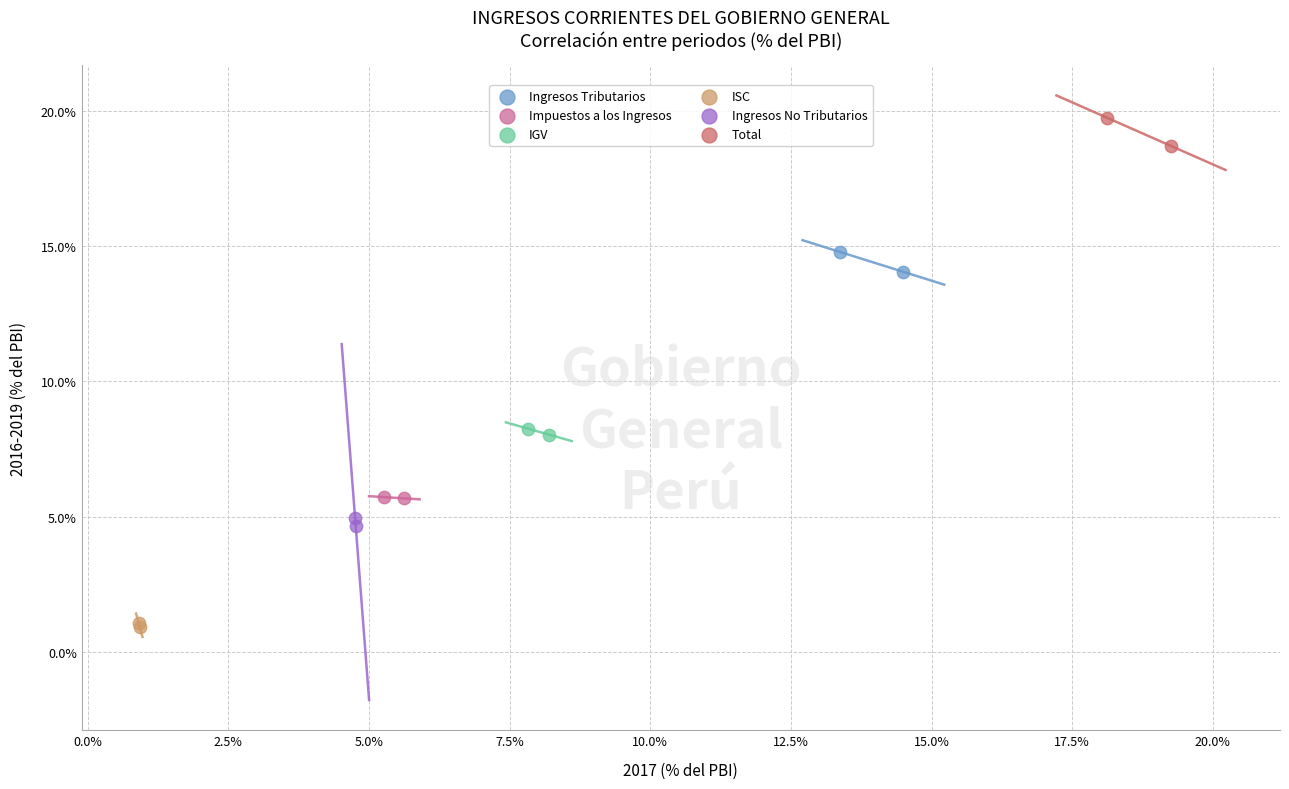

Which series has the largest Y range (max minus min)?

Total